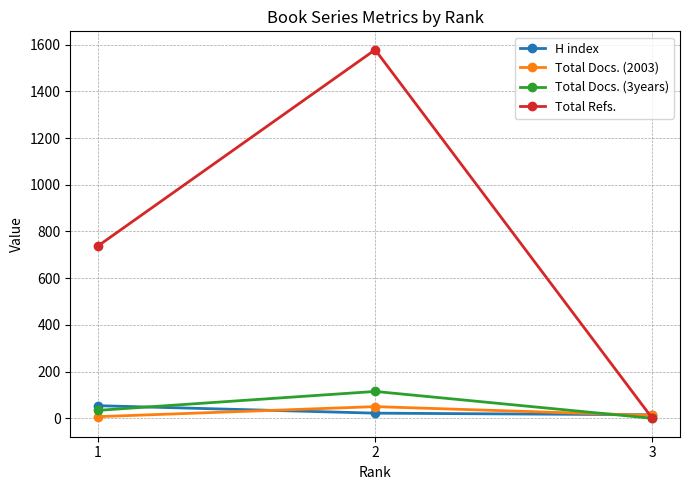

How many series are shown in this chart?

4